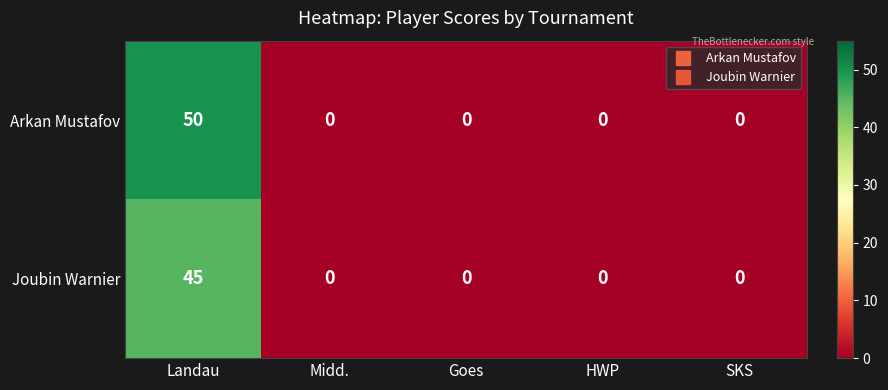

How many distinct data groups are displayed?

2